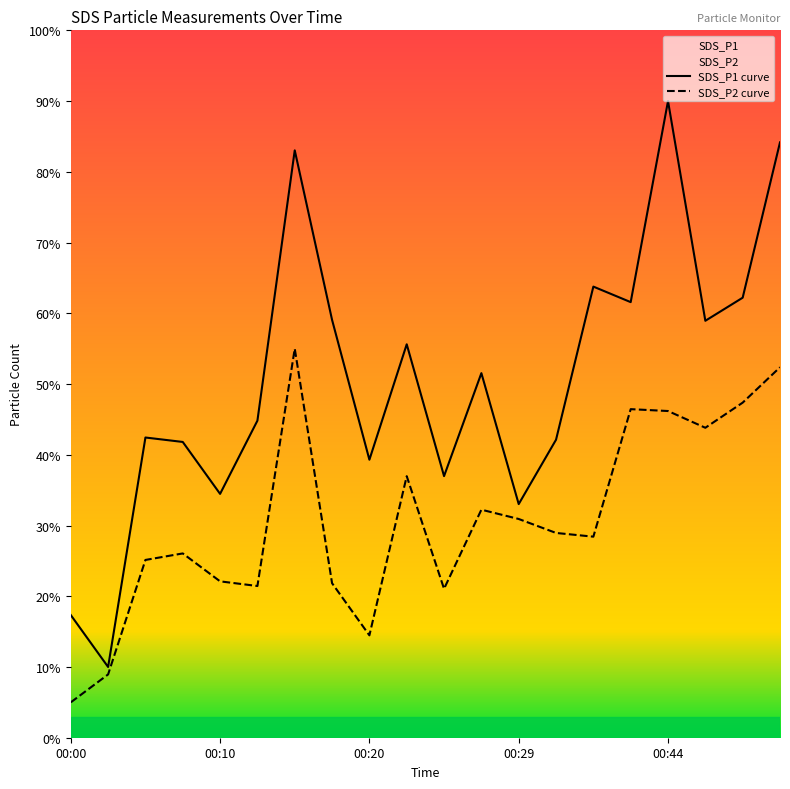

True or false: SDS_P1 curve has a value of 17.3 at 00:00.

True